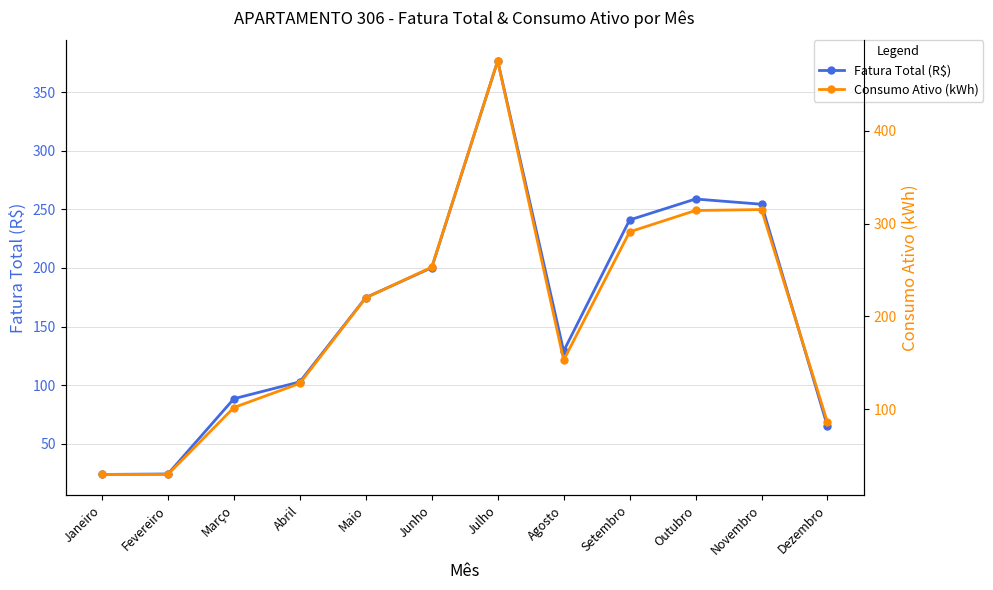

True or false: Fatura Total (R$) and Consumo Ativo (kWh) cross at least once.

False